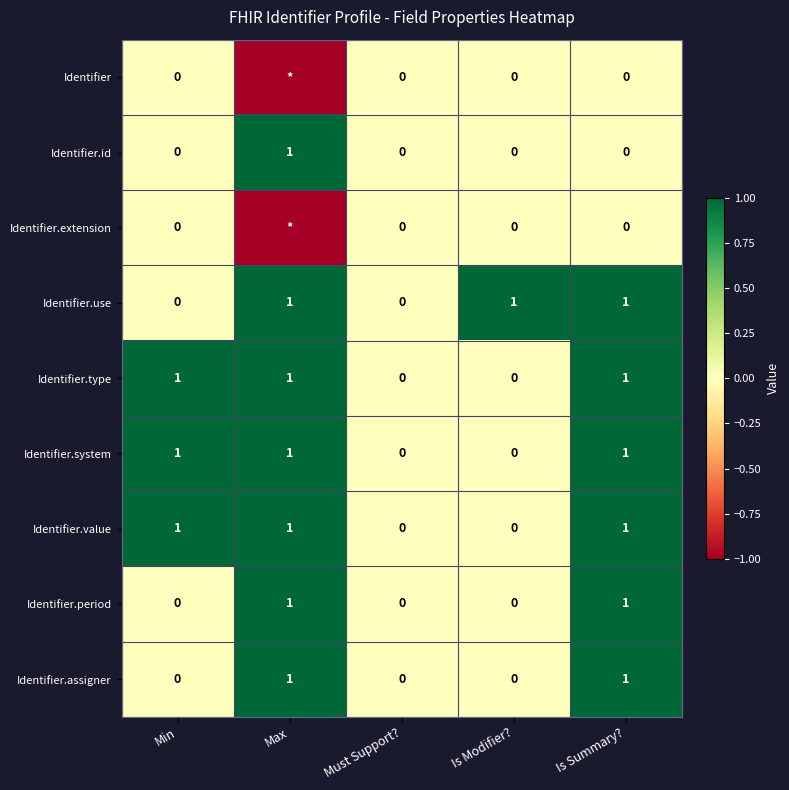

Is the value of Identifier.assigner at Is Summary? greater than the value of Identifier.value at Must Support??

Yes